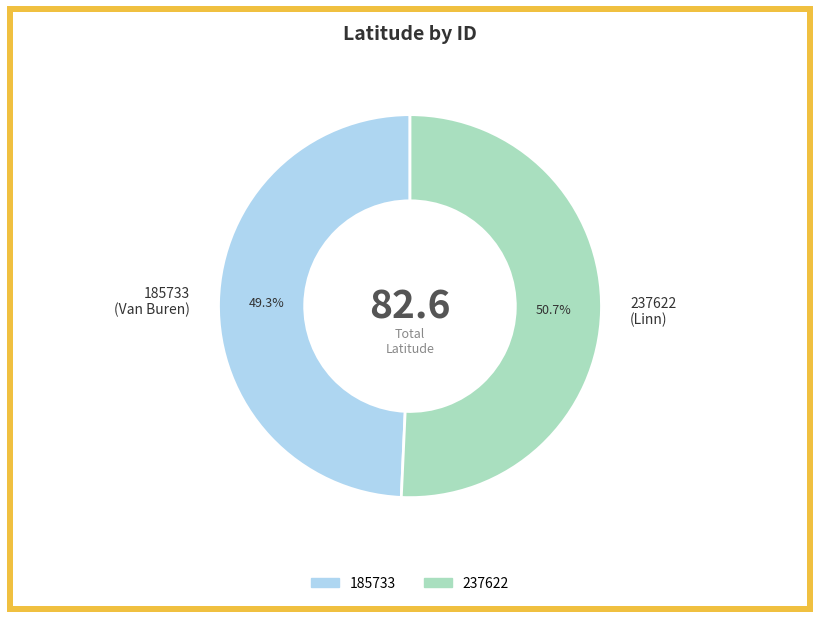

True or false: 237622 accounts for 51% of the total.

True